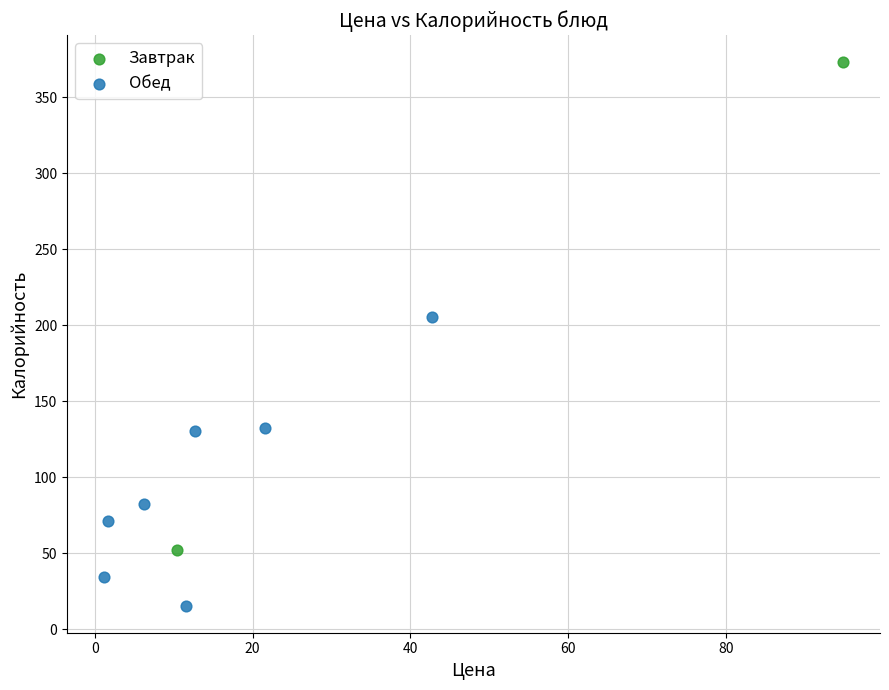

What are all the series names shown in the legend?

Завтрак, Обед